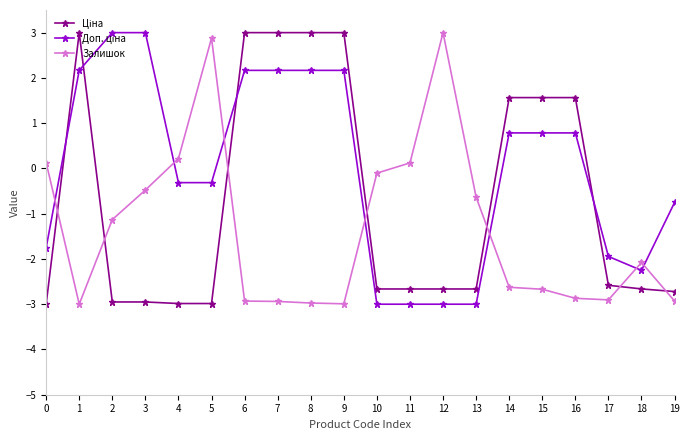

What is the maximum value shown in the chart?

3.0